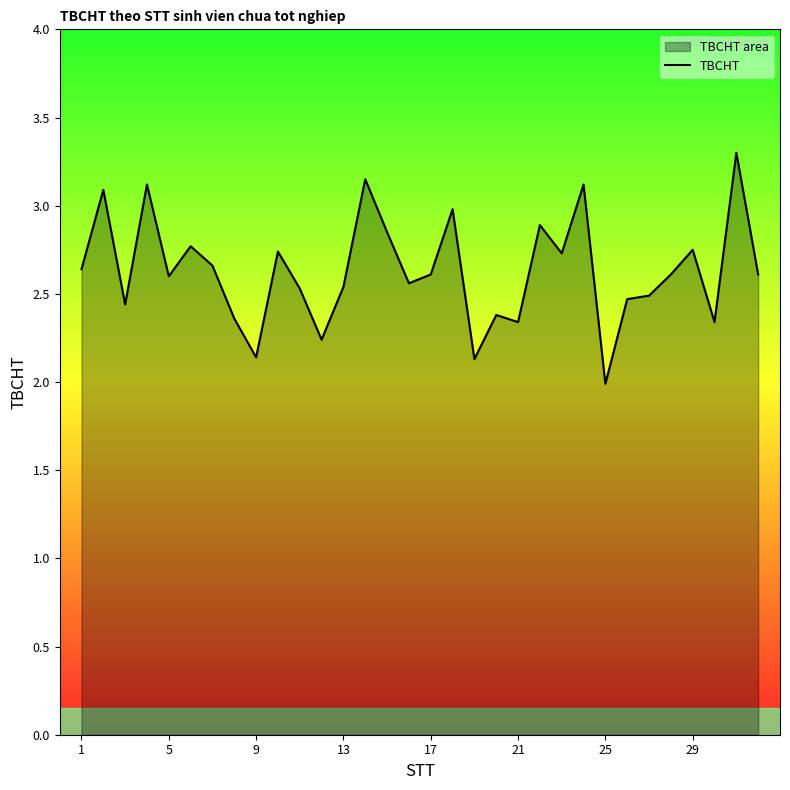

The chart shows a value of 4.6 at 1. True or false?

False